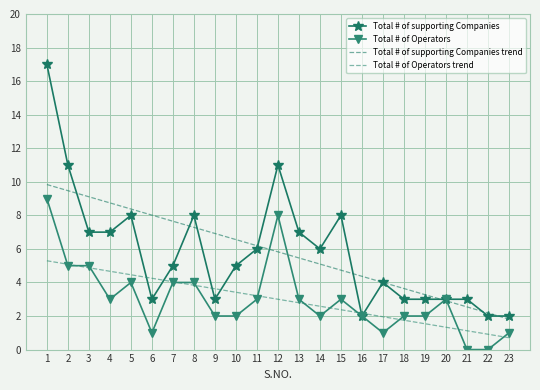

What is the average value of the Total # of Operators trend series?

3.0